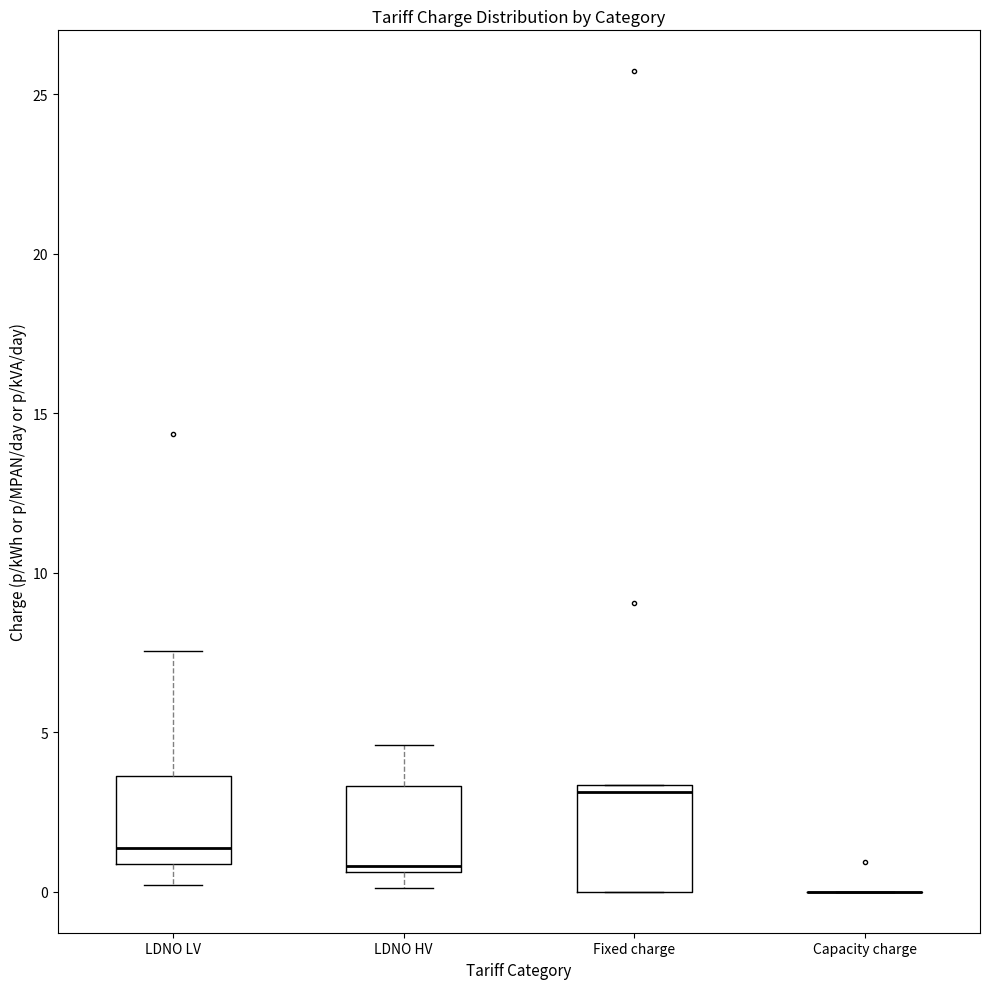

Comparing the boxes themselves (not the whiskers), which one is the tallest?

Fixed charge